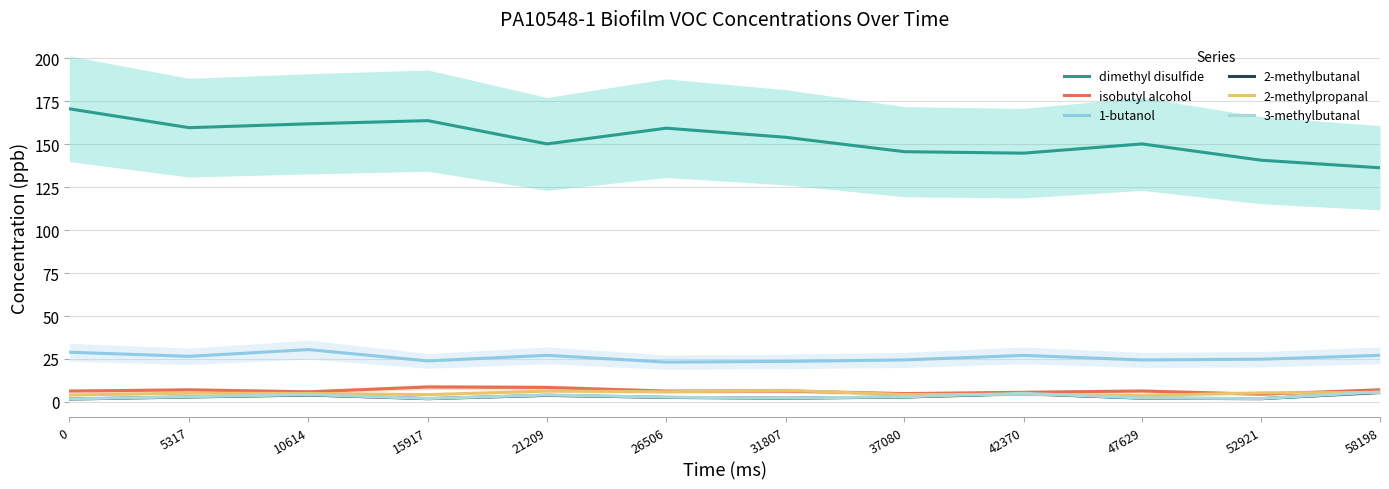

How many interior local valleys does the isobutyl alcohol series have?

4